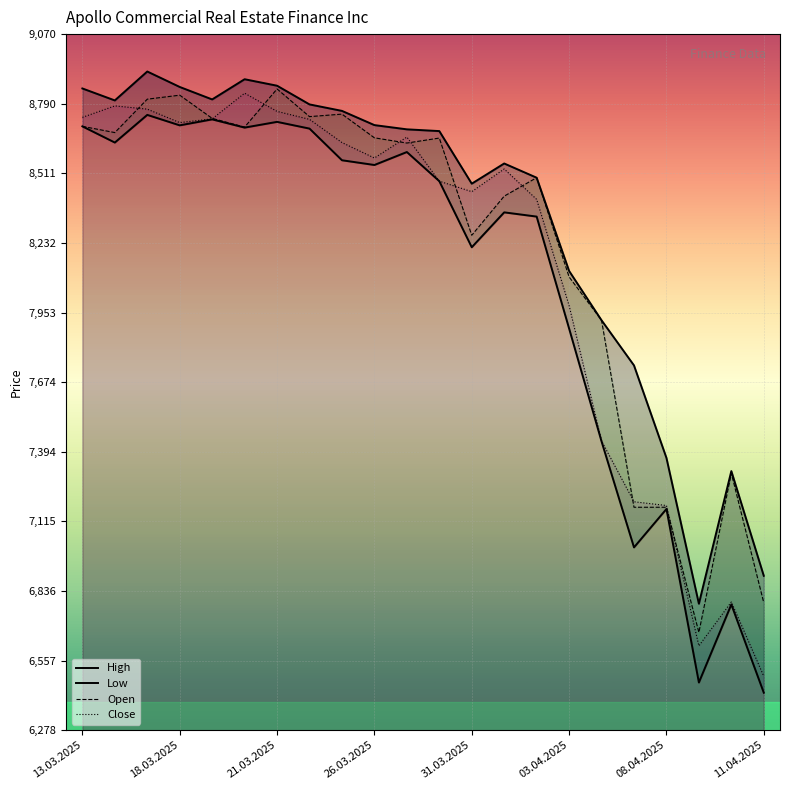

What is the average value of the Open series?

8228